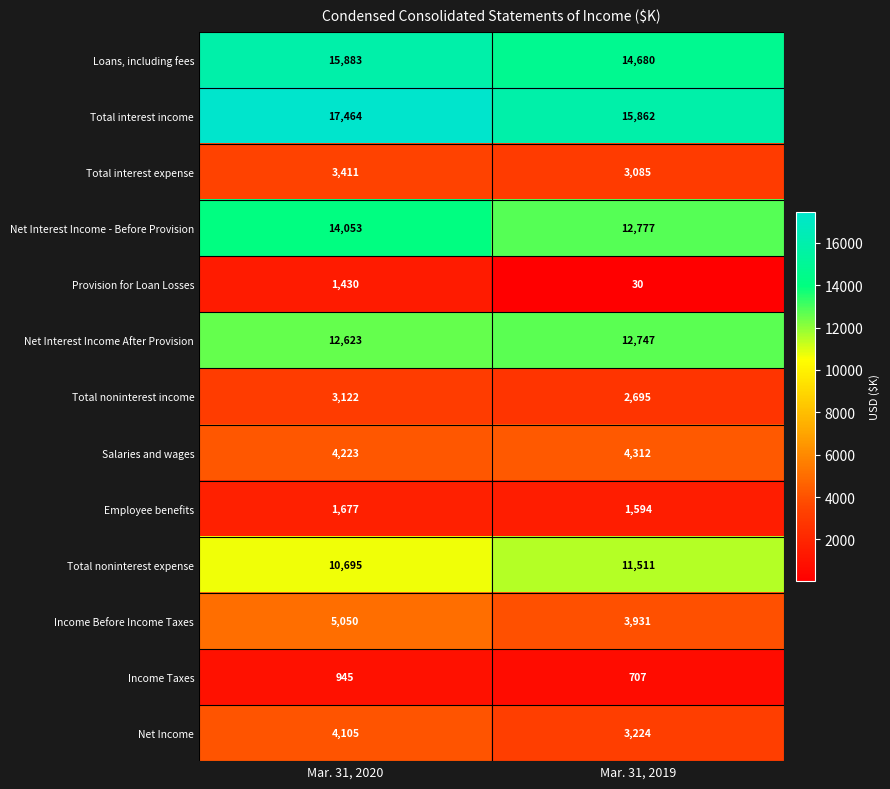

What is the total value across all series at Mar. 31, 2020?

94681